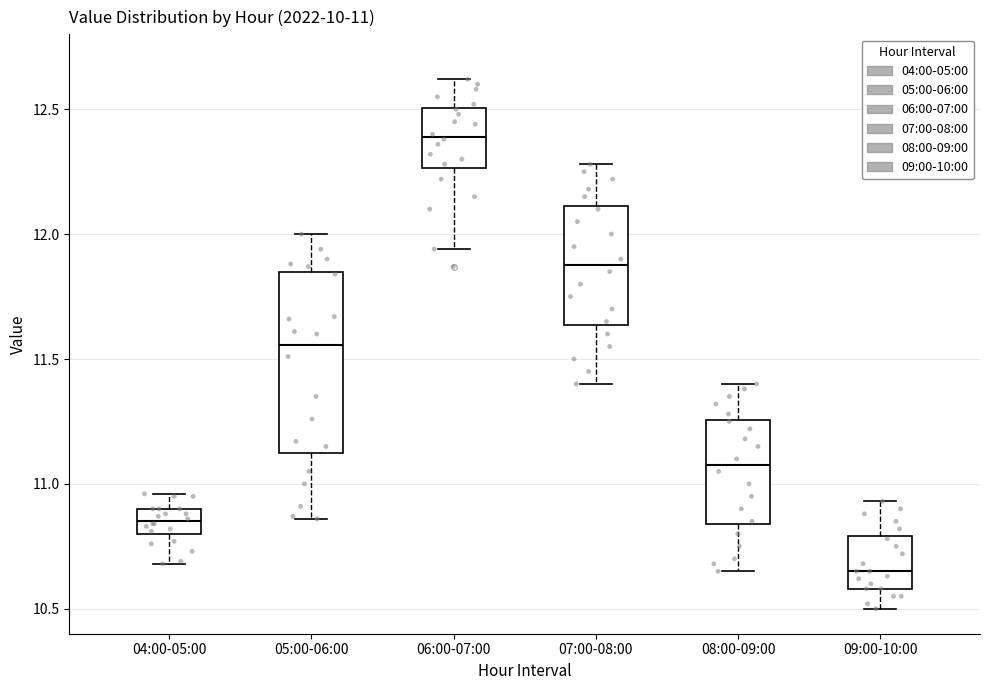

Which box has the highest median line?

06:00-07:00